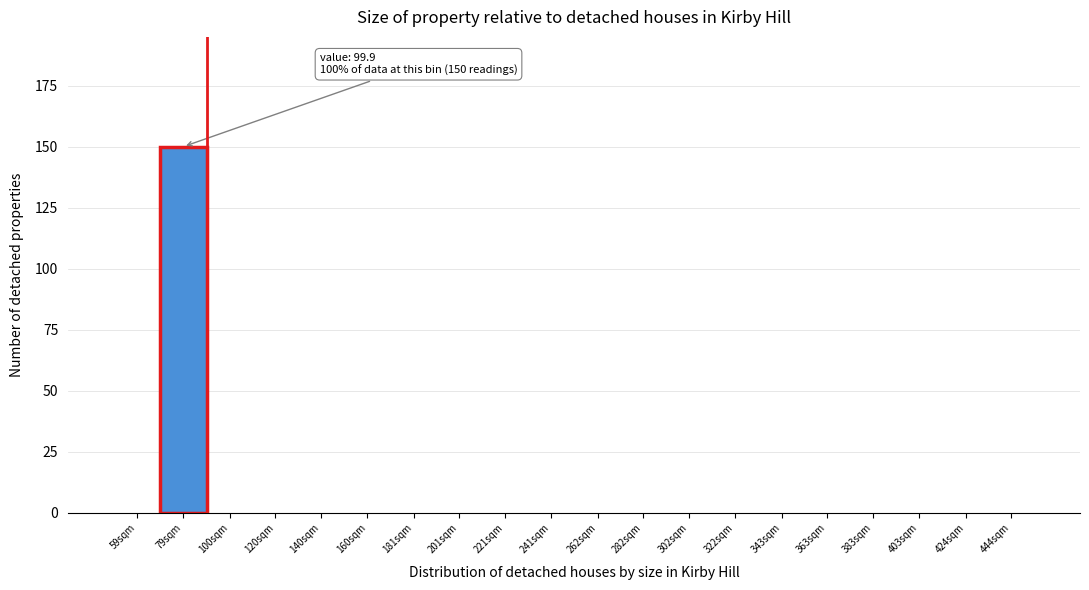

Reading left to right, list all the values displayed in this chart.

59sqm=0	79sqm=150	100sqm=0	120sqm=0	140sqm=0	160sqm=0	181sqm=0	201sqm=0	221sqm=0	241sqm=0	262sqm=0	282sqm=0	302sqm=0	322sqm=0	343sqm=0	363sqm=0	383sqm=0	403sqm=0	424sqm=0	444sqm=0